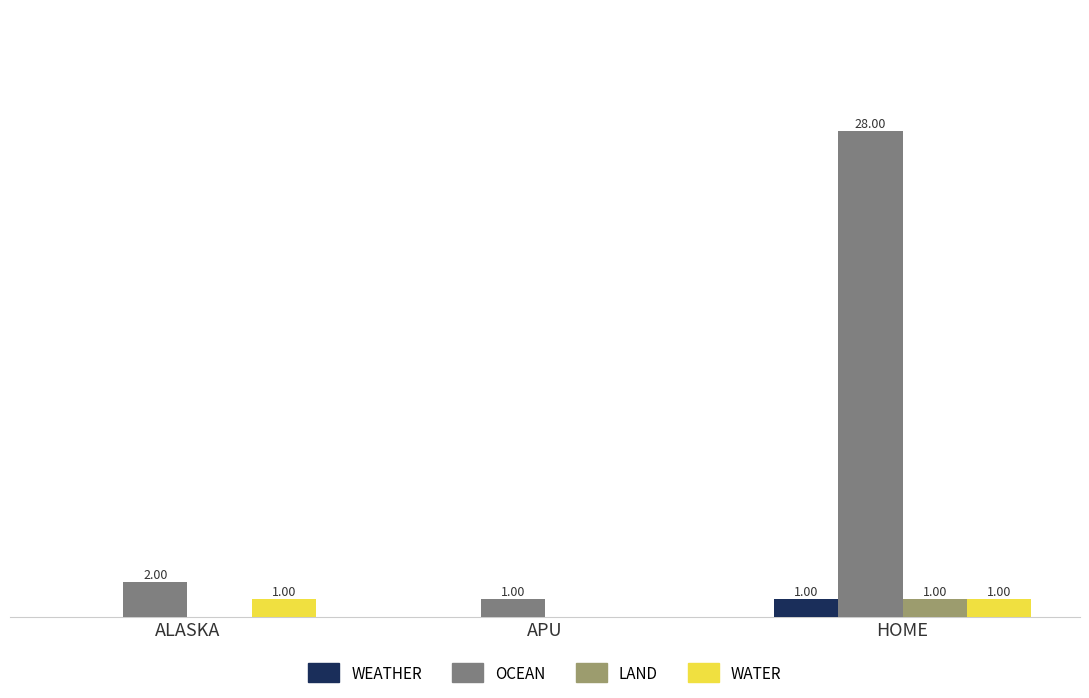

What are all the series names shown in the legend?

WEATHER, OCEAN, LAND, WATER